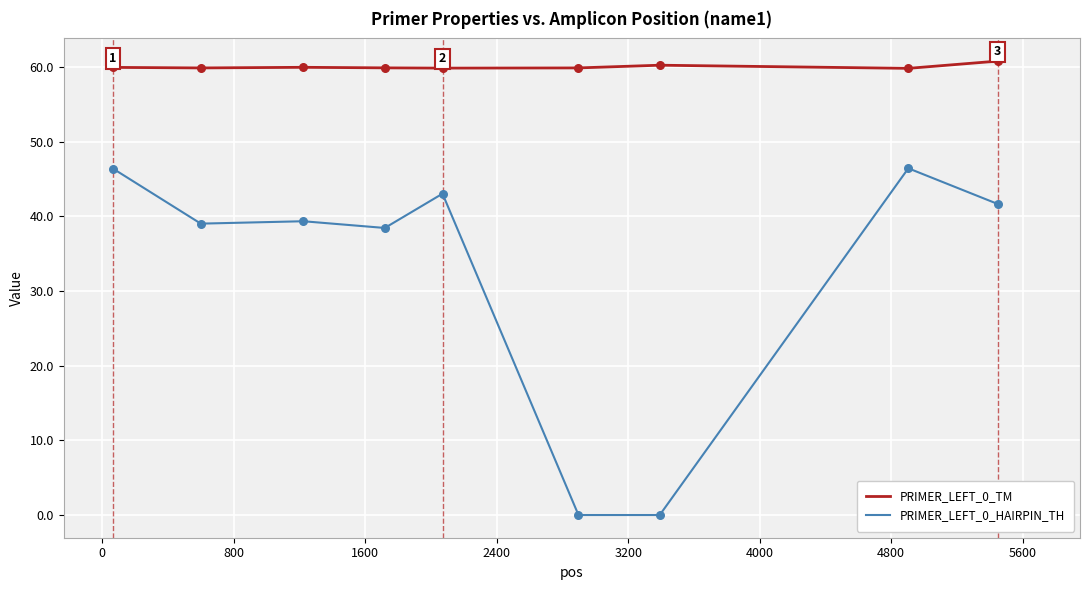

Which series has the largest total across all categories?

PRIMER_LEFT_0_TM